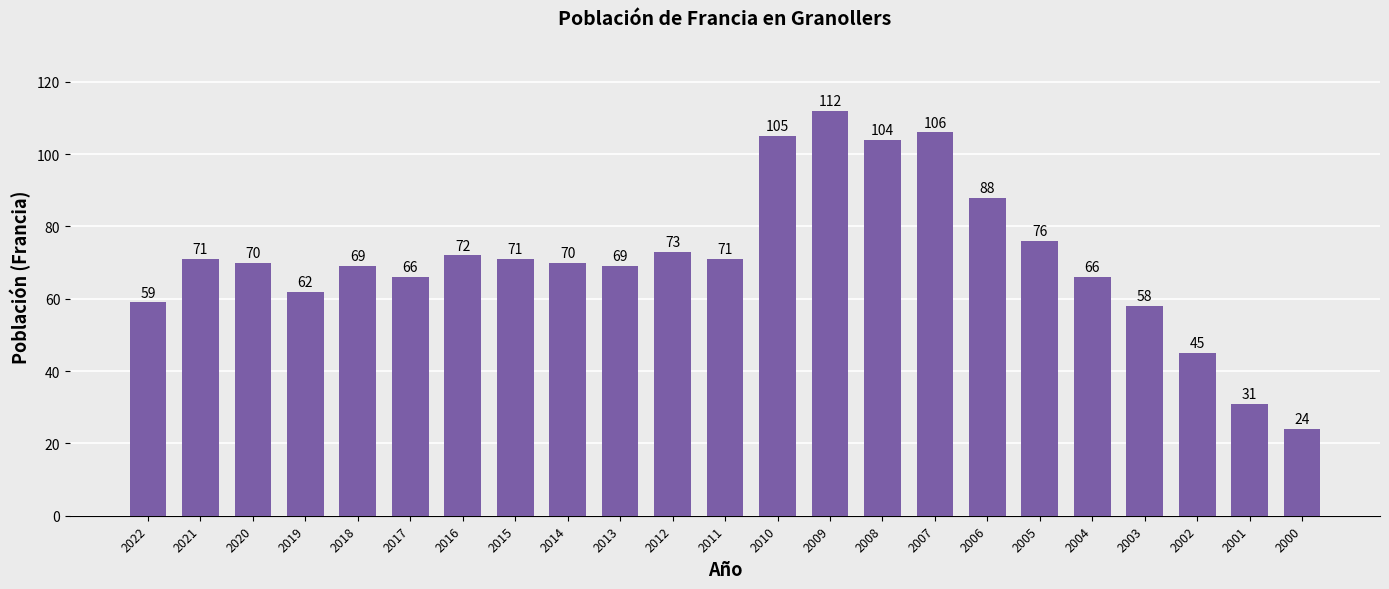

Between 2016 and 2014, which is larger?

2016